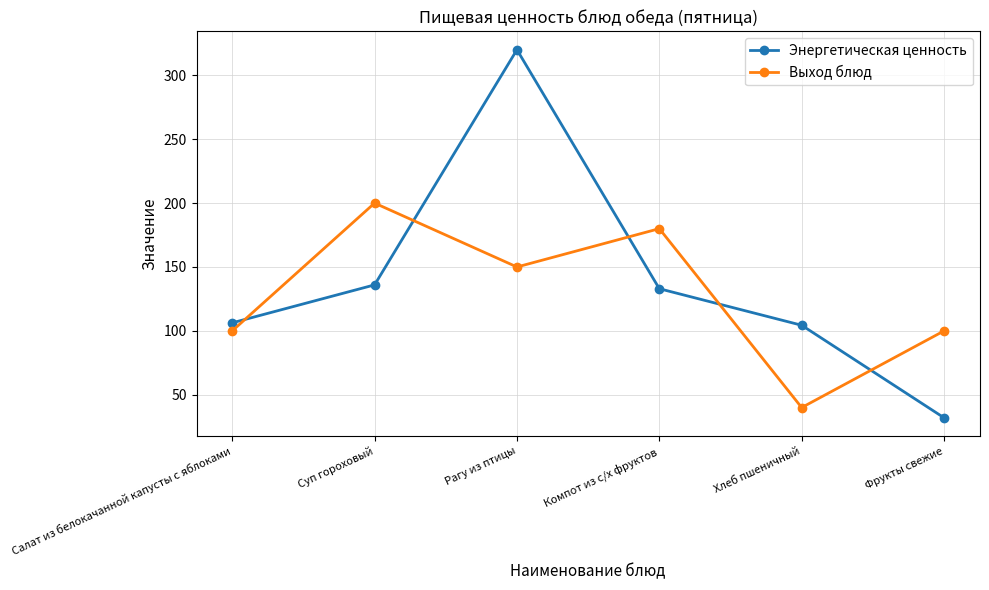

Reading left to right, list all the values displayed in this chart.

Энергетическая ценность: Салат из белокачанной капусты с яблоками=106.3	Суп гороховый=136.0	Рагу из птицы=320.0	Компот из с/х фруктов=133.0	Хлеб пшеничный=104.4	Фрукты свежие=32.0
Выход блюд: Салат из белокачанной капусты с яблоками=100.0	Суп гороховый=200.0	Рагу из птицы=150.0	Компот из с/х фруктов=180.0	Хлеб пшеничный=40.0	Фрукты свежие=100.0